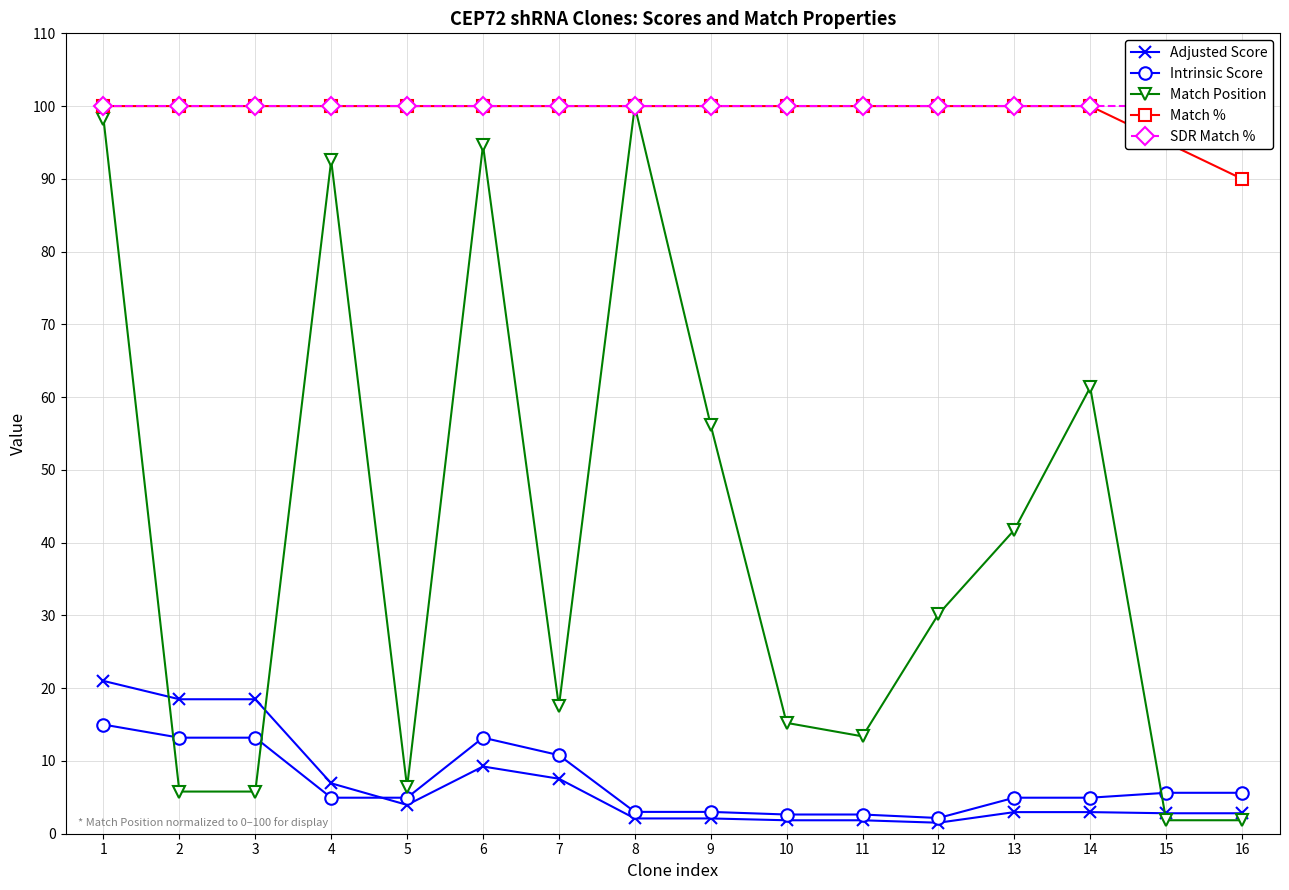

What are all the series names shown in the legend?

Adjusted Score, Intrinsic Score, Match Position, Match %, SDR Match %